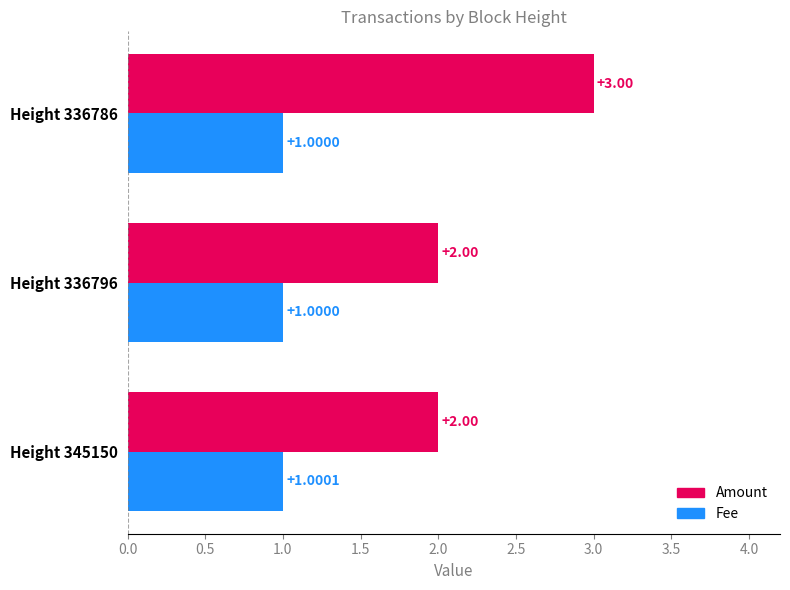

How many series are shown in this chart?

2